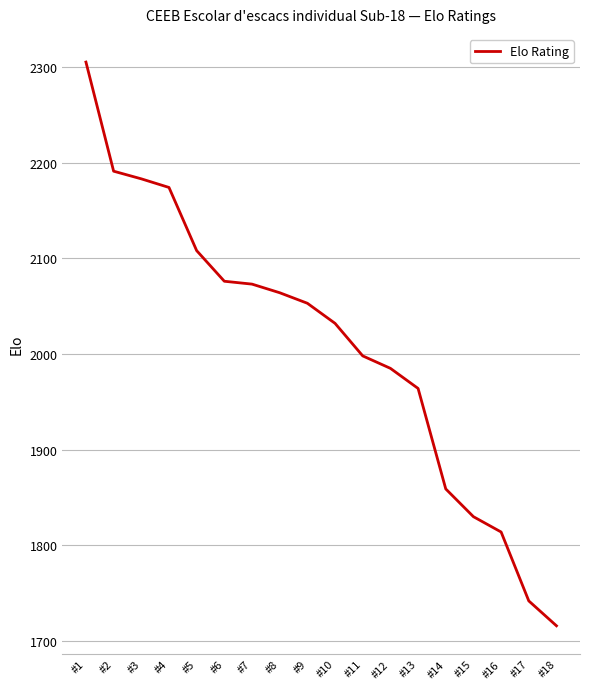

Is this an area chart (filled region under the line)?

No